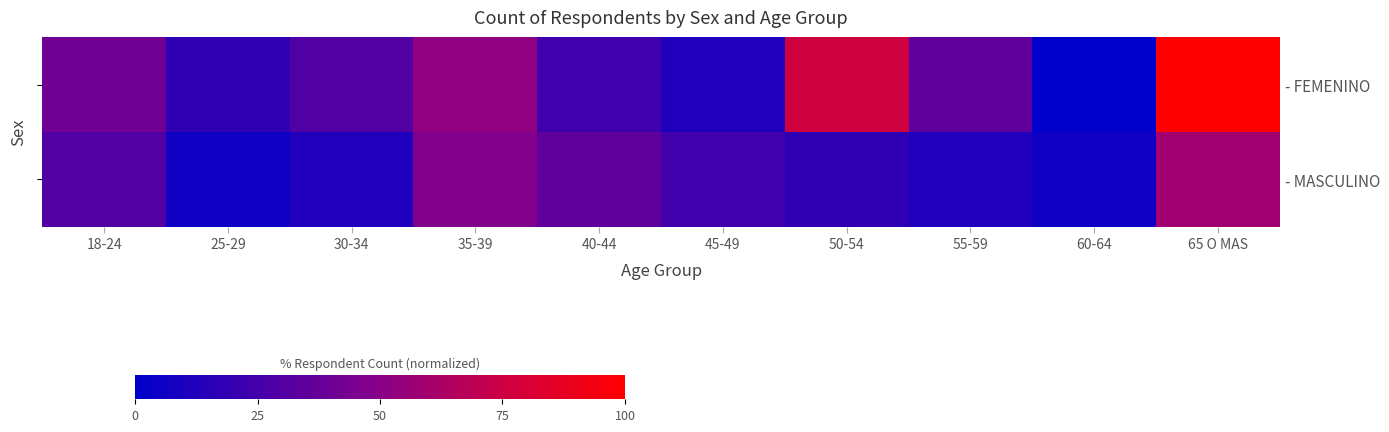

What is the sum of all - MASCULINO values?

247.1